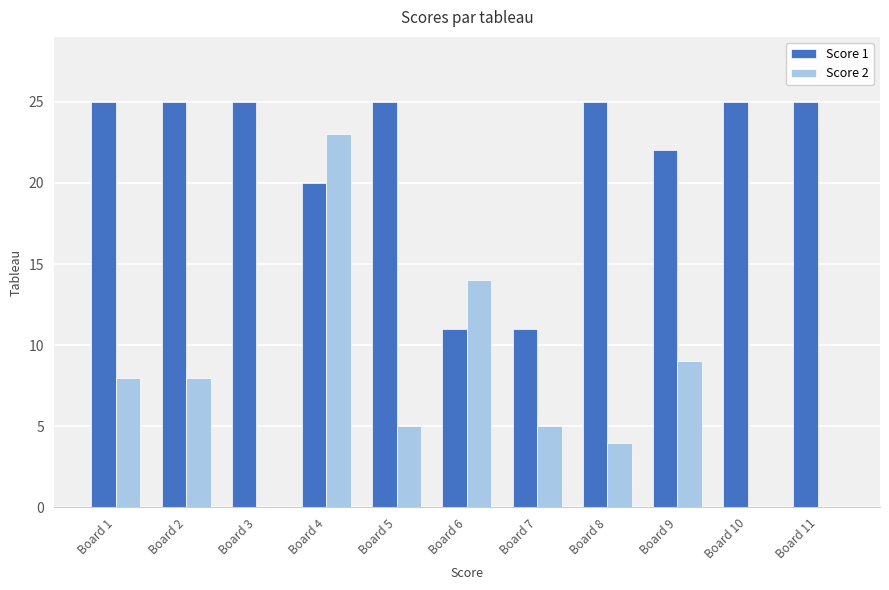

Are the bars horizontal?

No